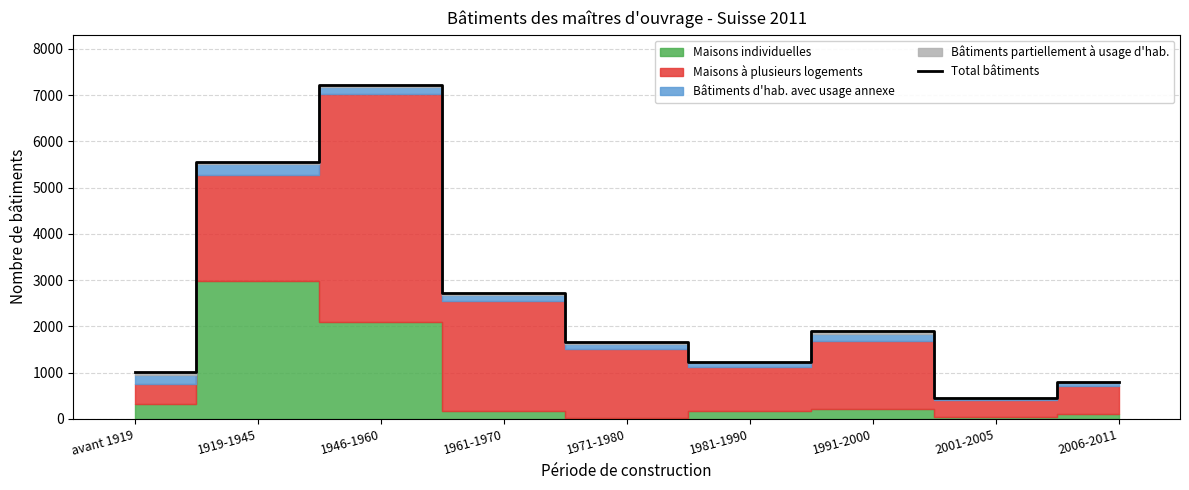

What is the sum of all values?

22576